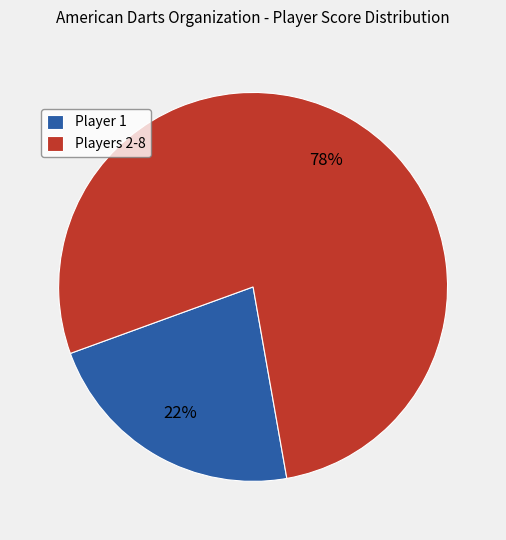

Combined, do Player 1 and Players 2-8 account for over 50%?

Yes